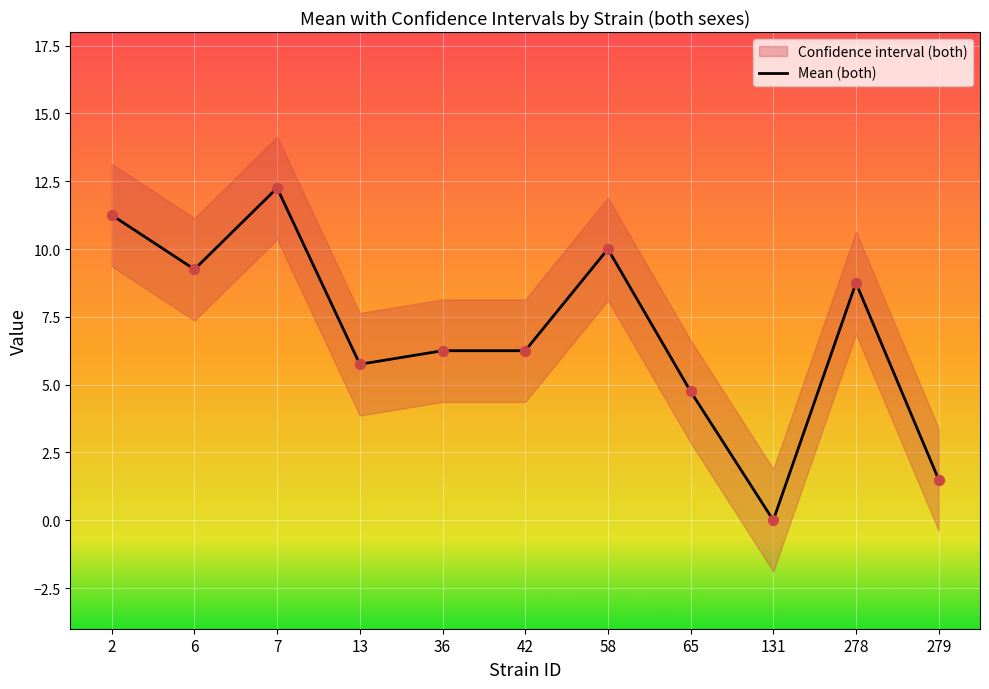

Which has a higher value, 6 or 65?

6